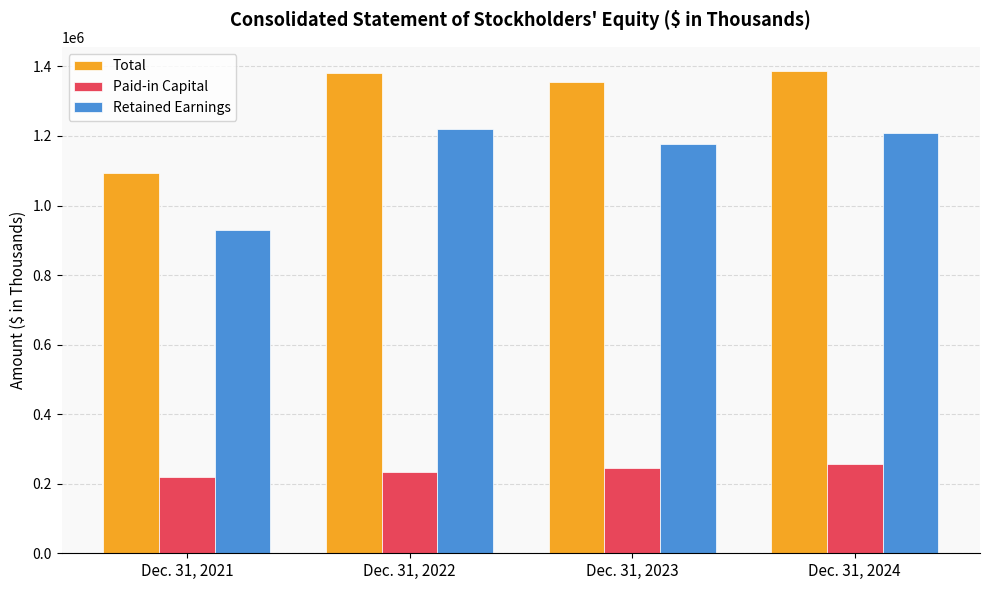

Count the Paid-in Capital values in the range 234956 to 257486.

3